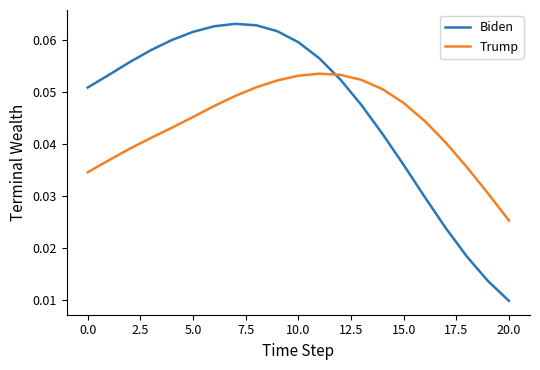

Which series has the widest spread of values?

Biden